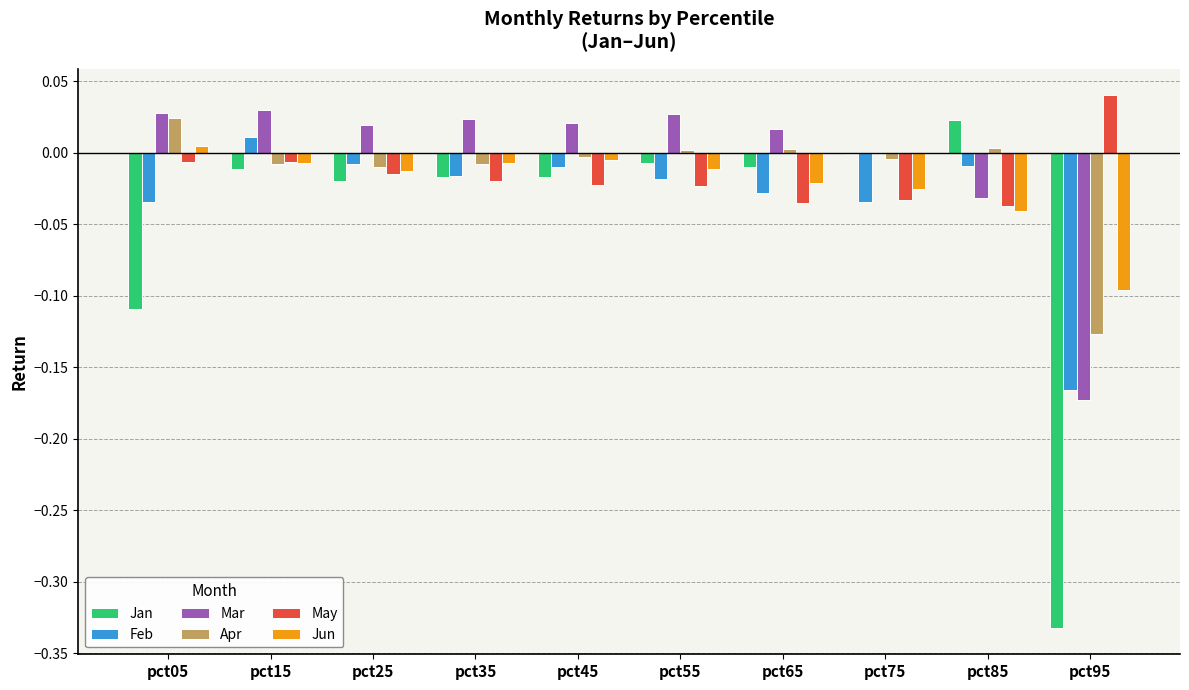

Which label corresponds to the largest value in the chart?

pct95